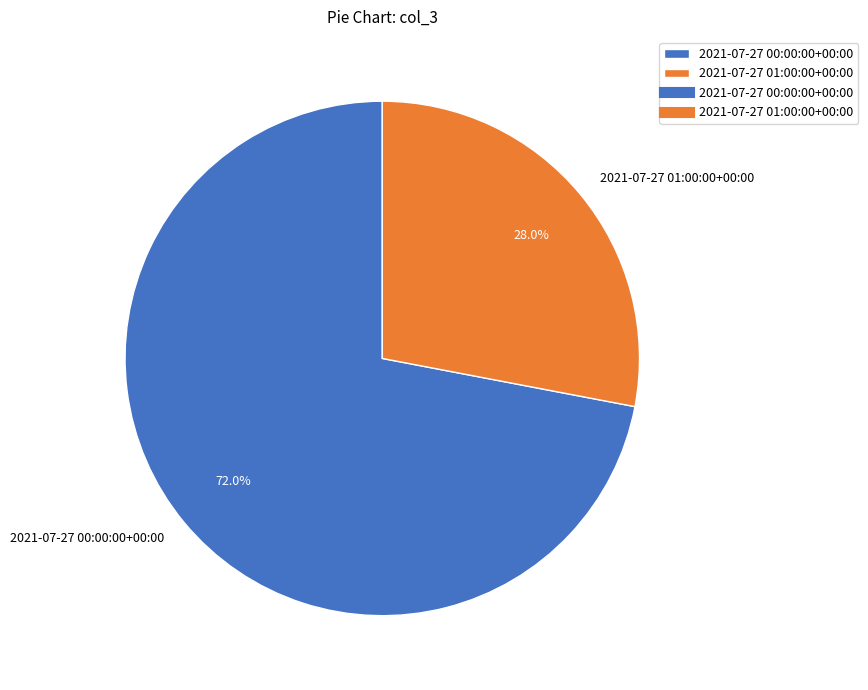

To the nearest percent, what is the average slice percentage?

50%